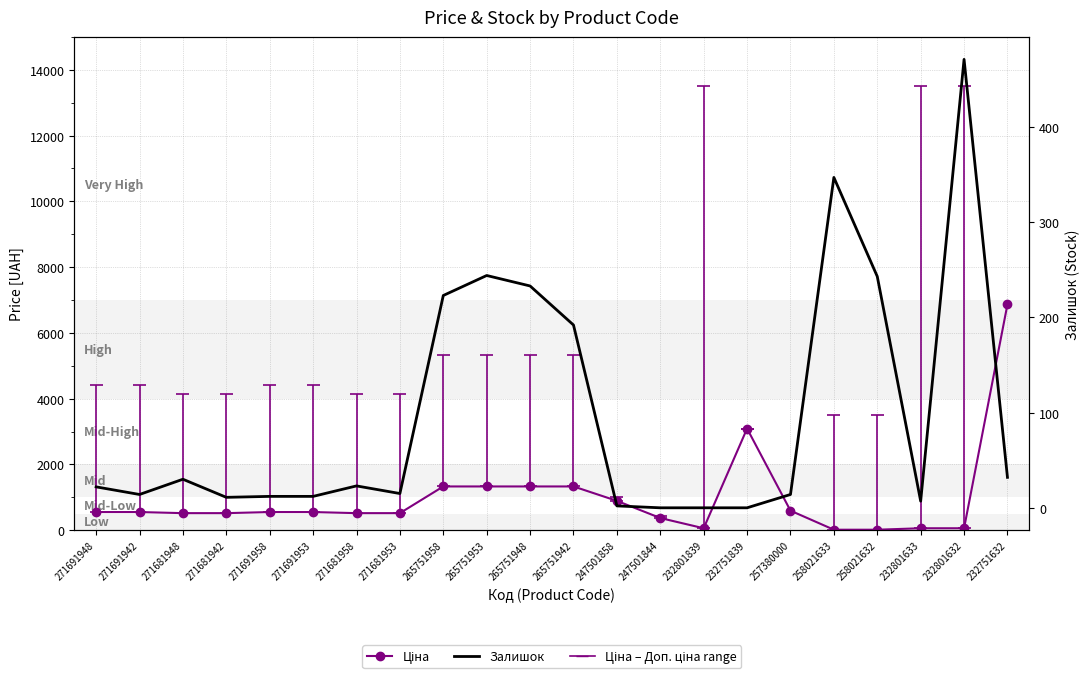

At which category is the sum across all series the highest?

232751632